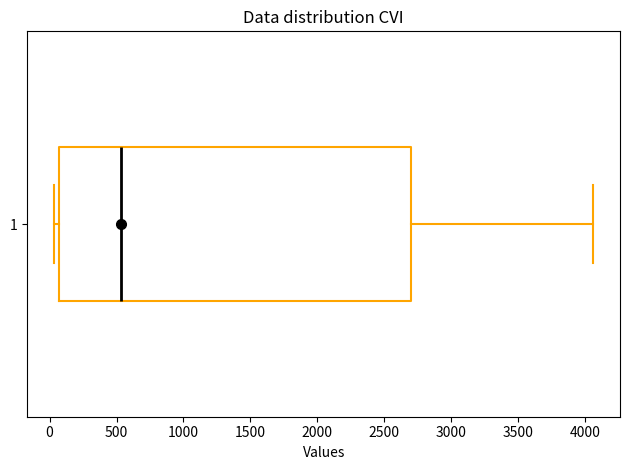

Where is the left edge of the box at y = 1 on the x-axis? The values are not printed on the chart, so give them approximately, as read against the axis.

50